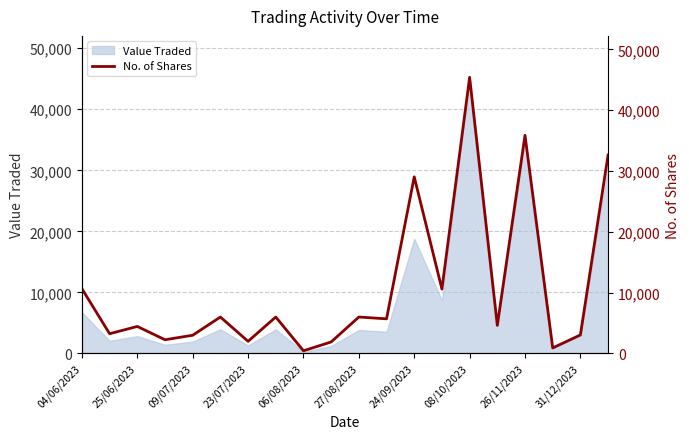

At which label does Value Traded reach its peak?

08/10/2023